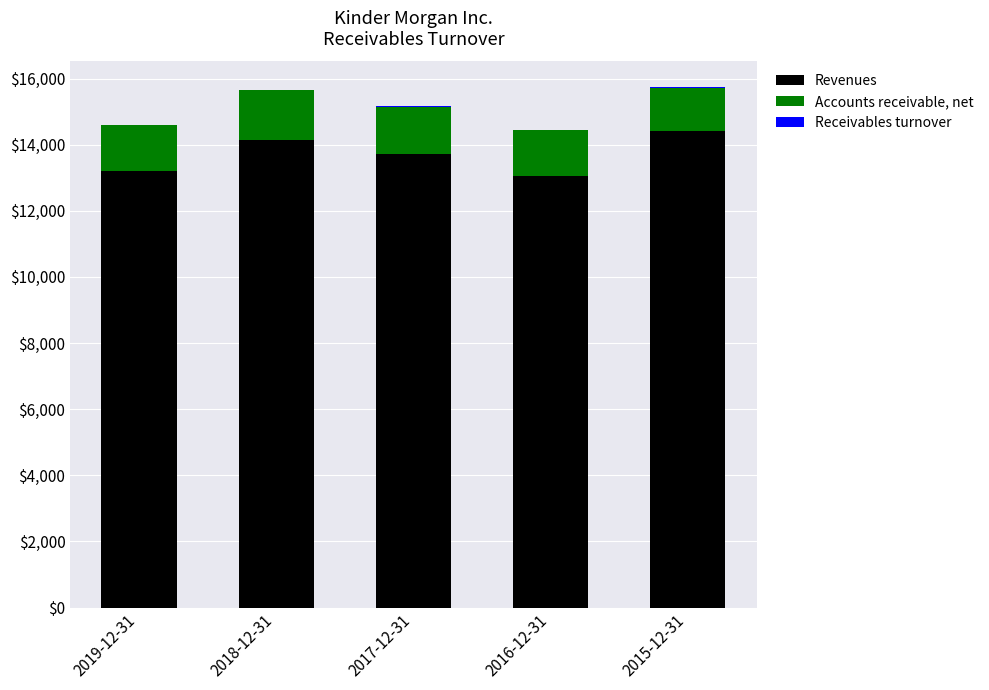

The value of Revenues at 2018-12-31 is 7802.2. True or false?

False